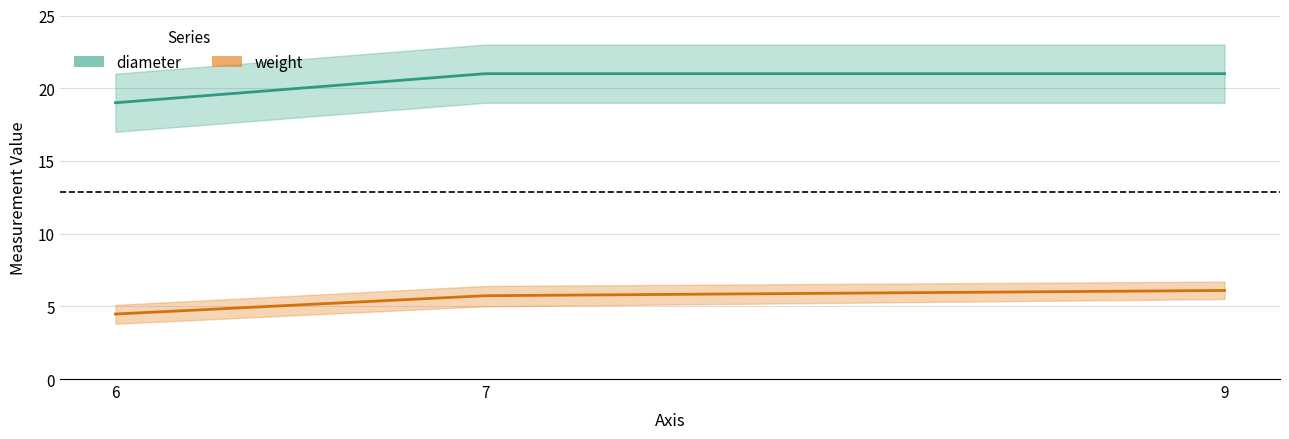

What is the total value across all series at 6?

23.5